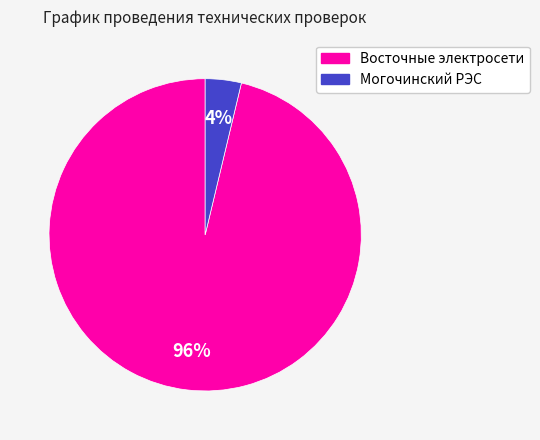

What is the majority slice?

Восточные электросети